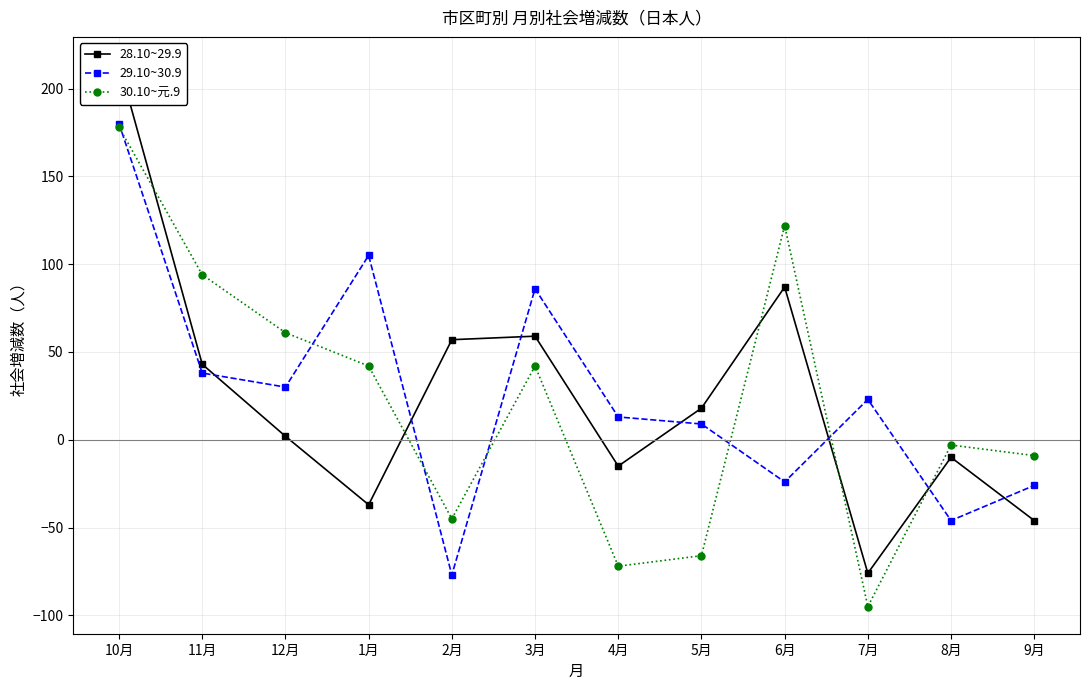

What position from the left is 1月?

4